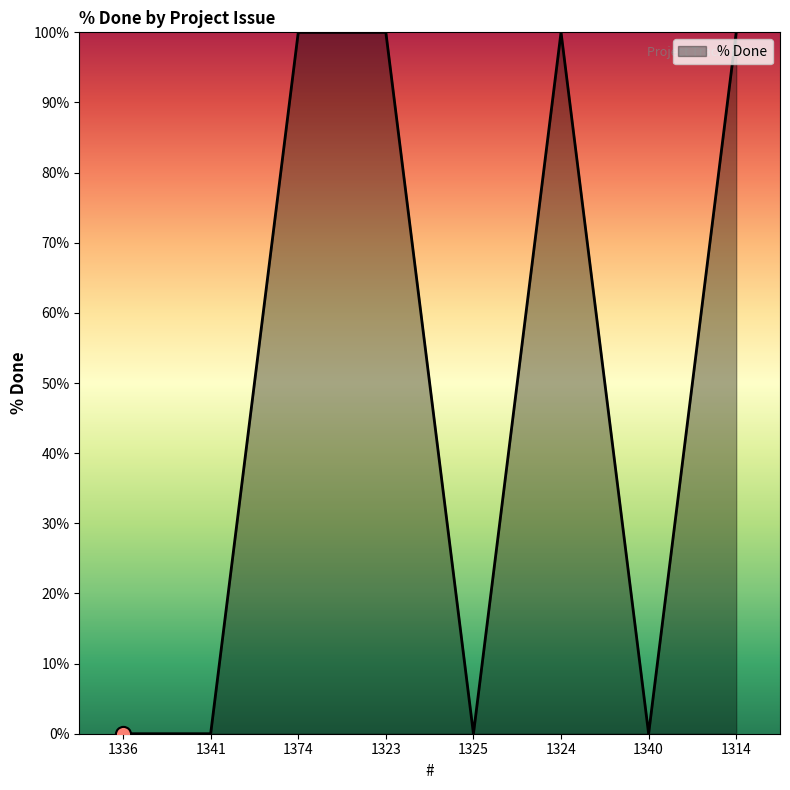

Between 1336 and 1324, which is larger?

1324